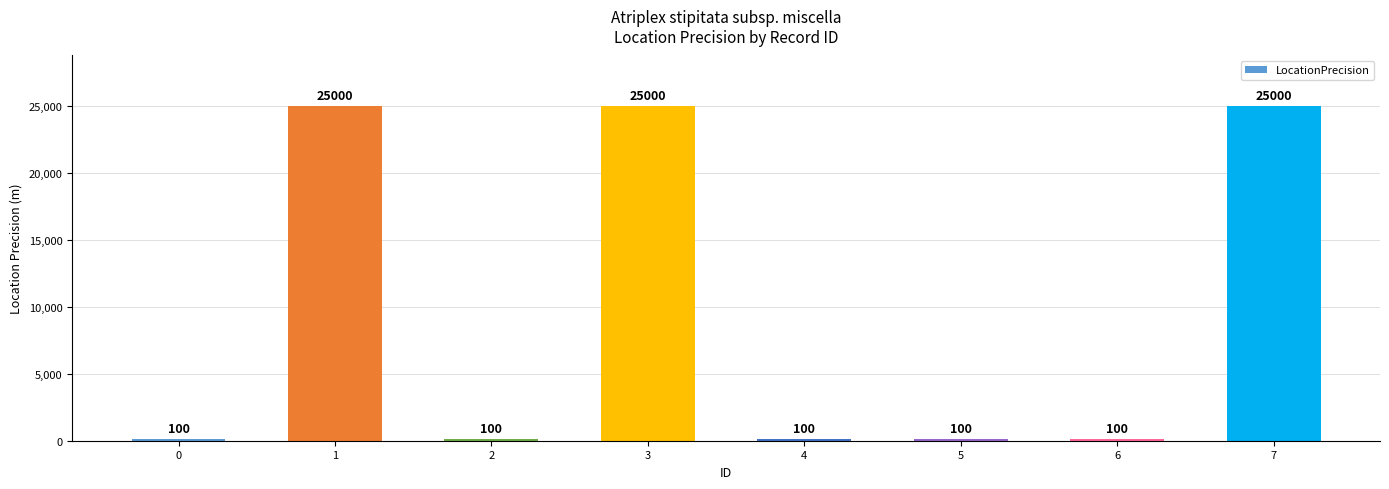

How many series are shown in this chart?

1